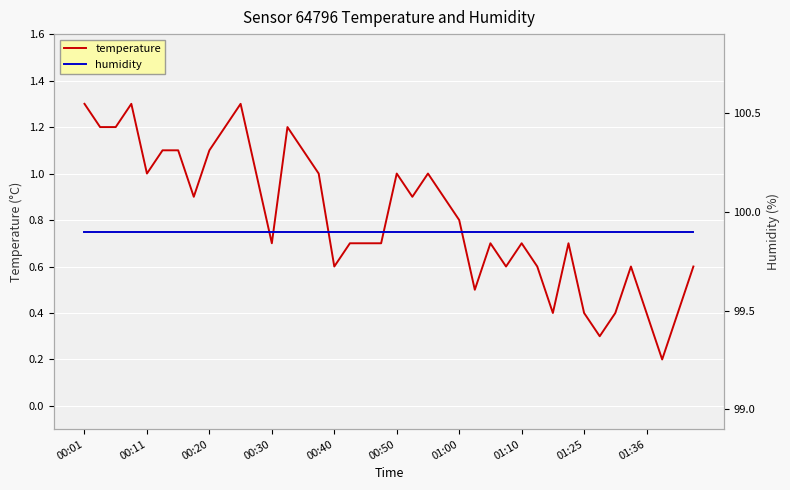

What is the greatest value displayed?

99.9